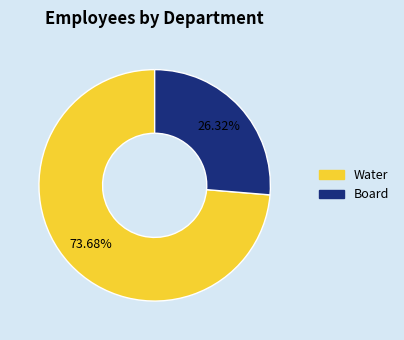

To the nearest percent, what portion does Water represent?

74%